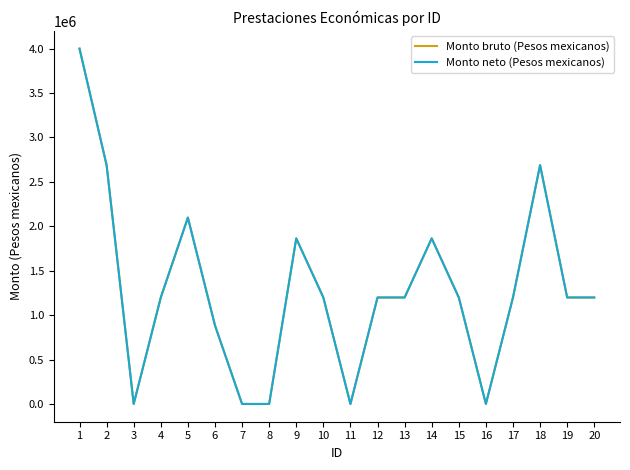

Is this an area chart (filled region under the line)?

No